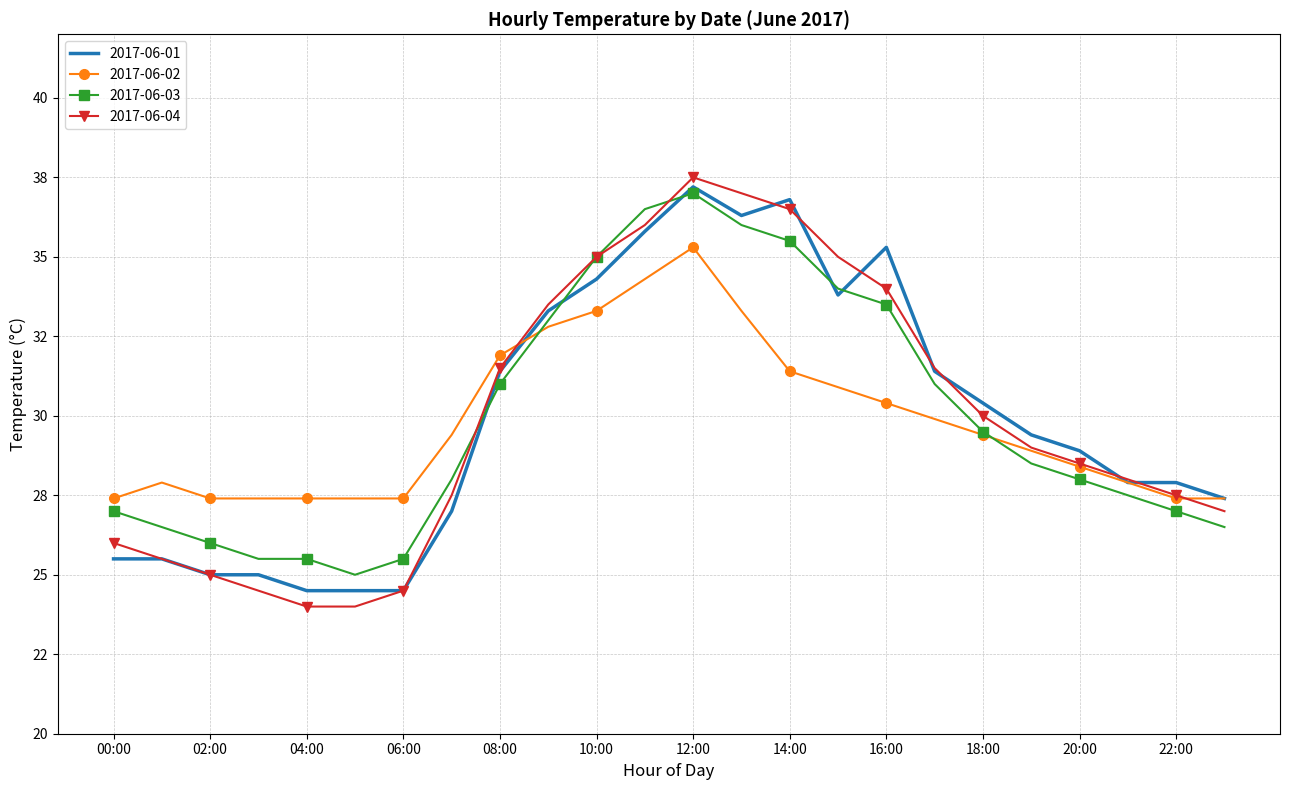

Rank the series by their maximum value, from highest to lowest.

2017-06-04, 2017-06-01, 2017-06-03, 2017-06-02